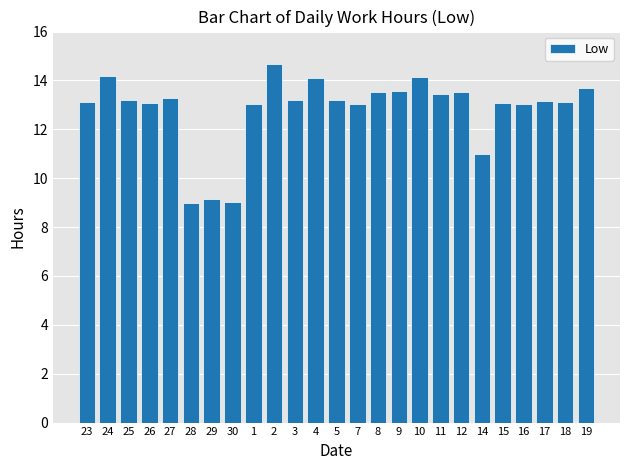

How many categories are shown in the chart?

25